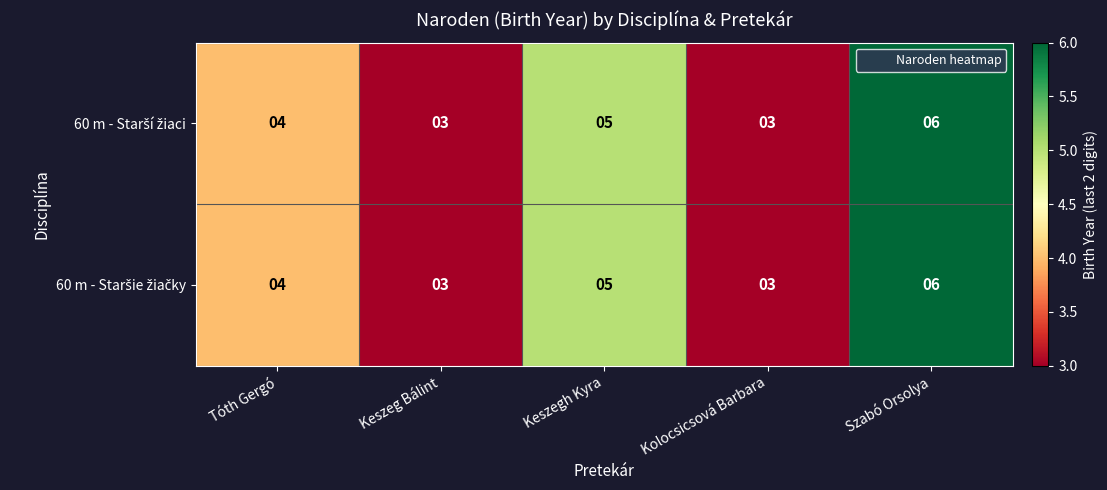

How many categories are shown in the chart?

5